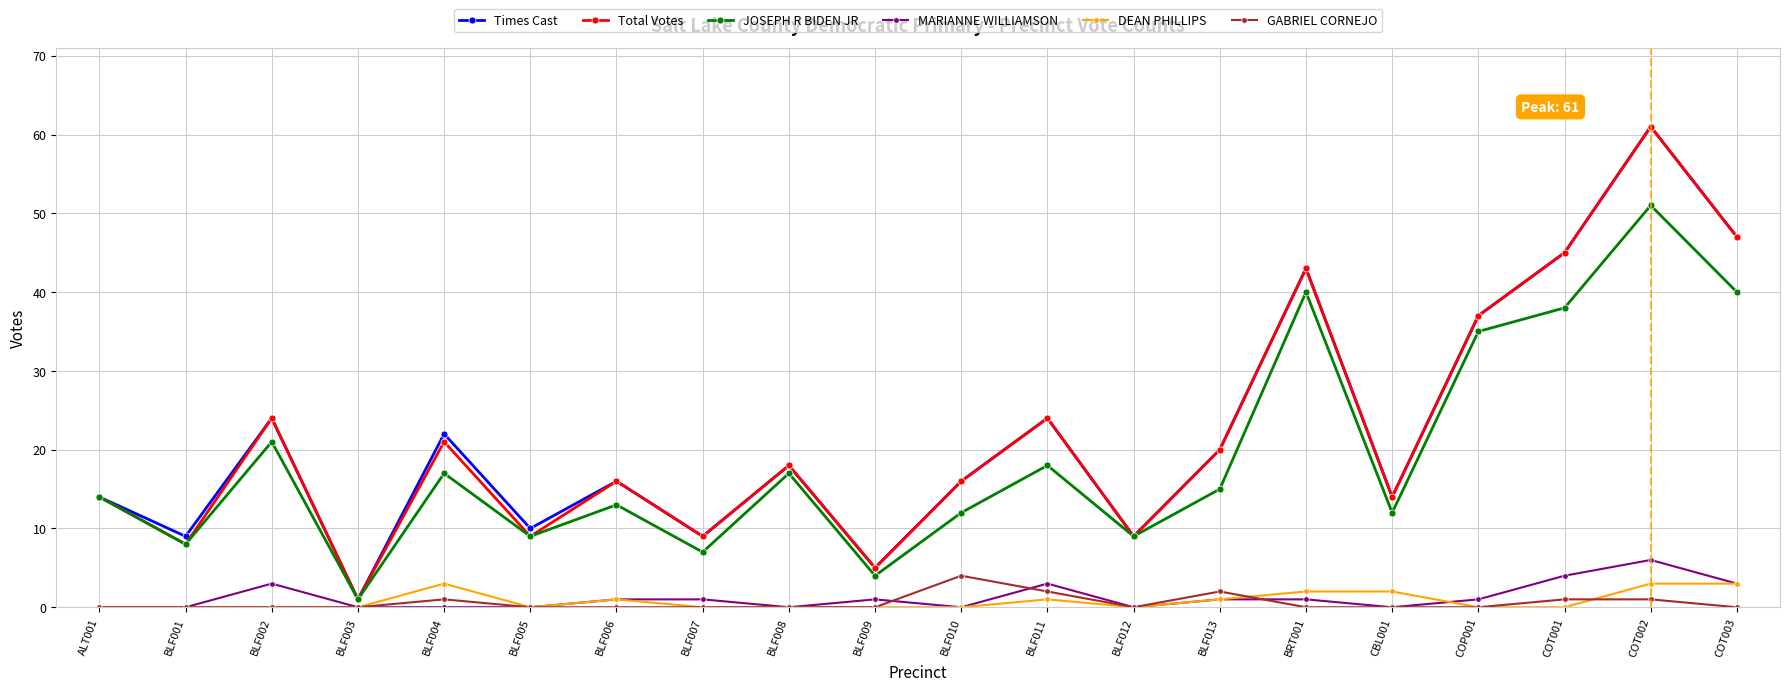

What is the label of the 8th point from the left?

BLF007